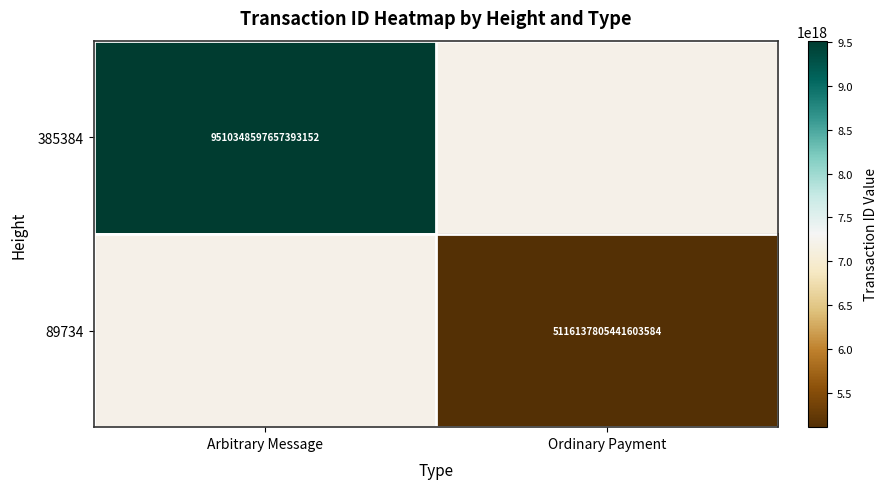

How many series are shown in this chart?

2